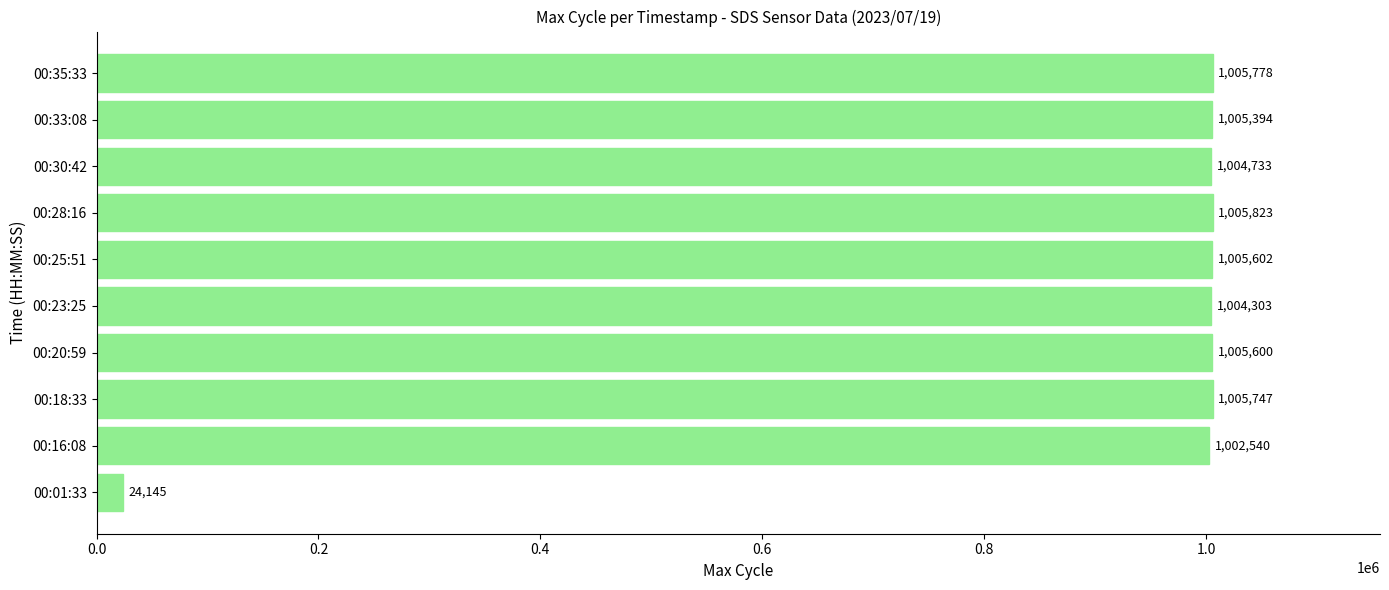

True or false: the data shows 320982 at 00:18:33.

False